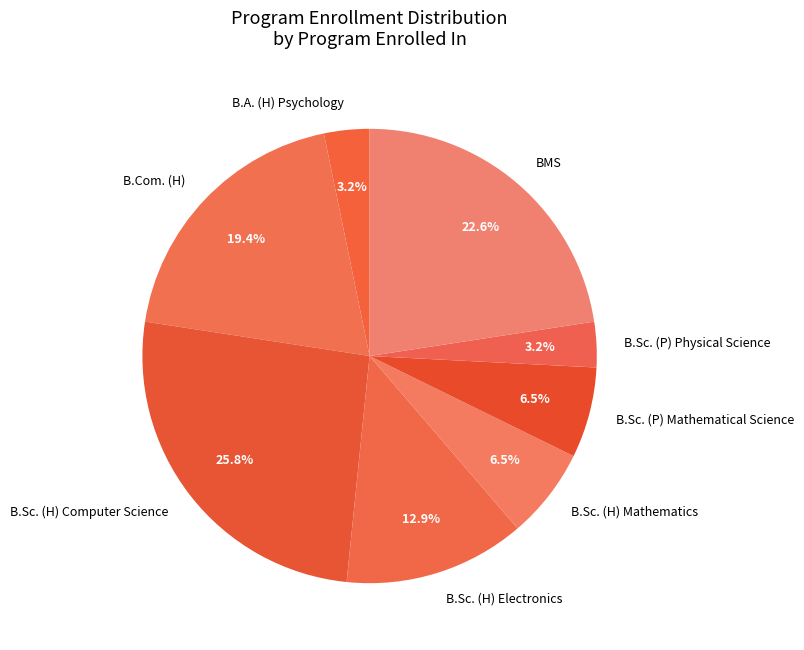

Do B.Sc. (H) Mathematics and B.Sc. (H) Computer Science together represent more than half of the pie?

No